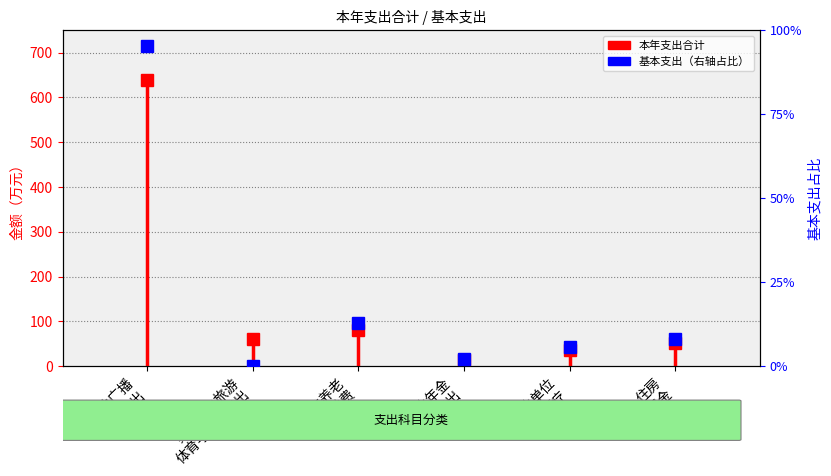

What is the difference between the highest and lowest values at 其他广播
电视支出?

543.7